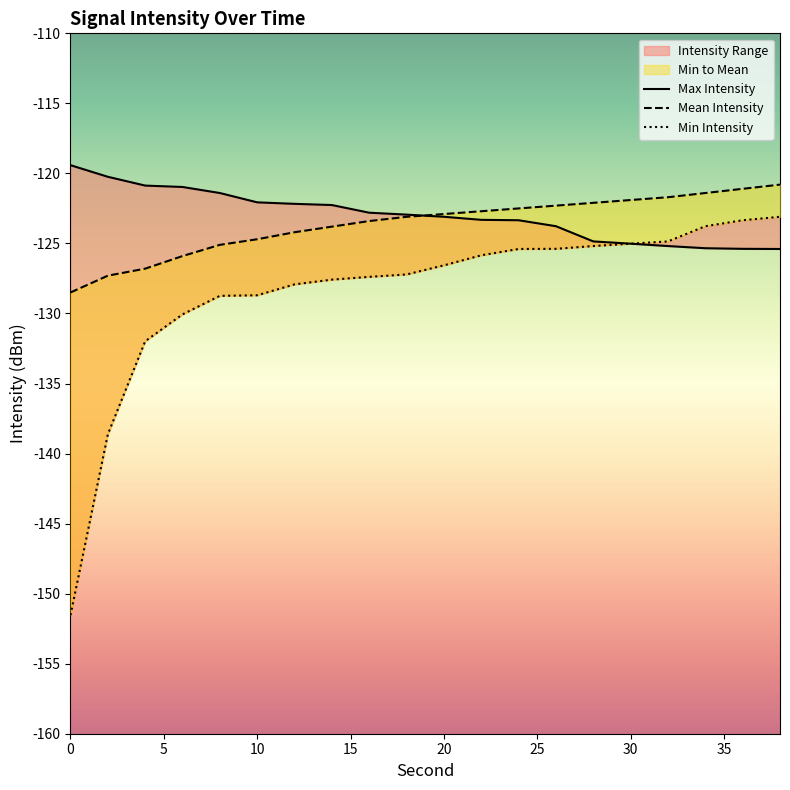

What is the value of the Min Intensity point at the 18th from the left?

-123.8